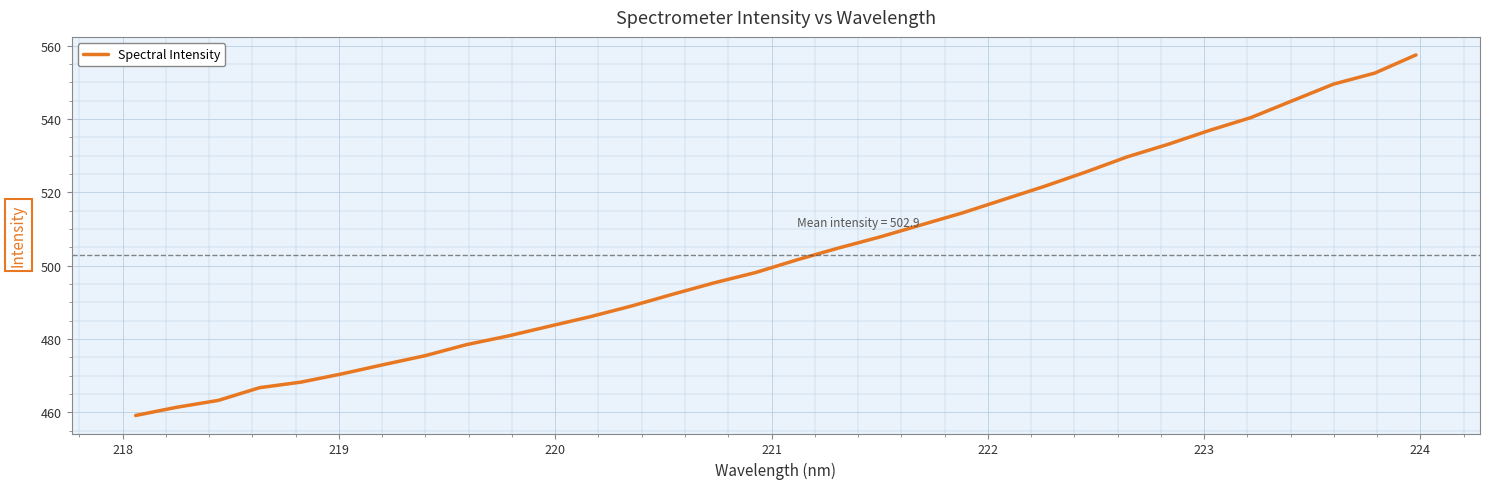

What is the maximum value shown in the chart?

557.5